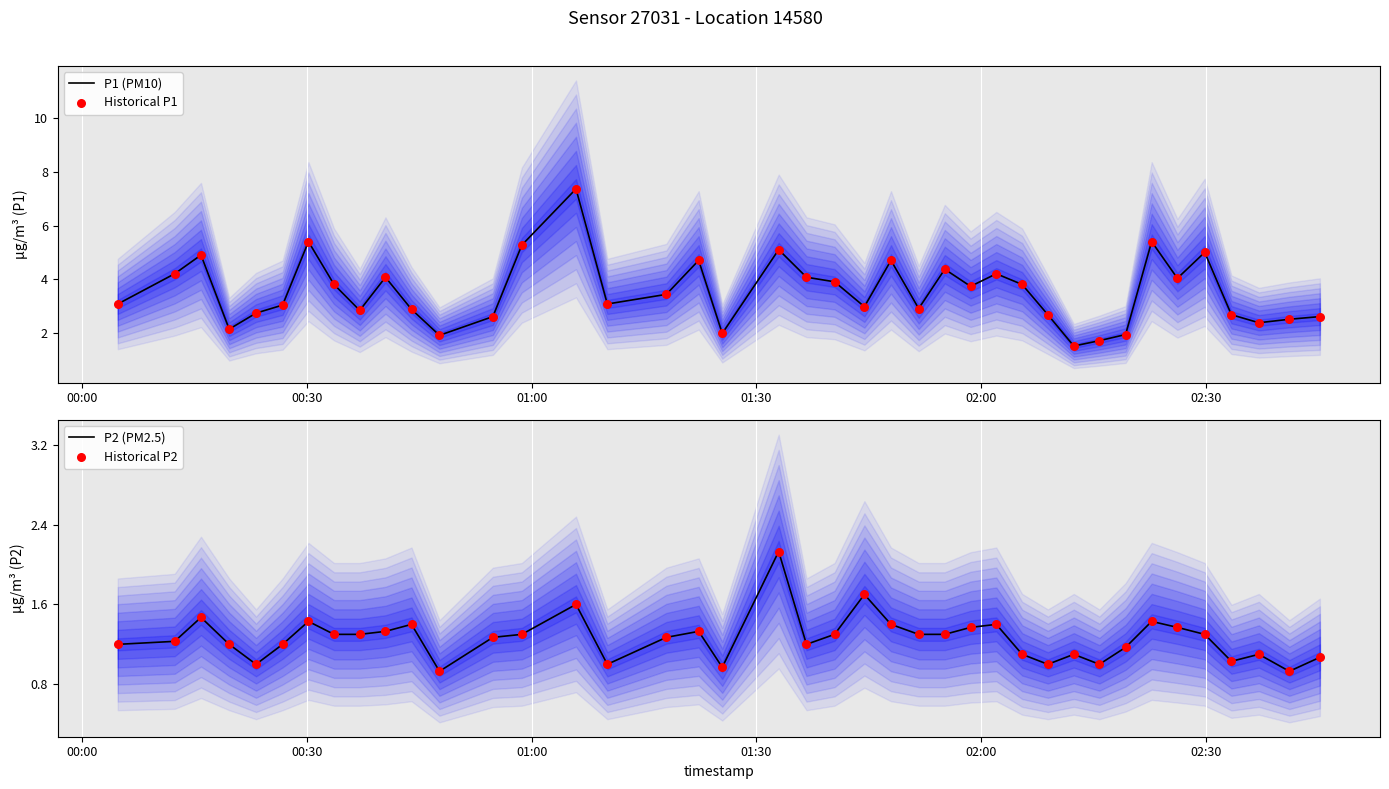

Which series has the largest Y range (max minus min)?

P1 (PM10)